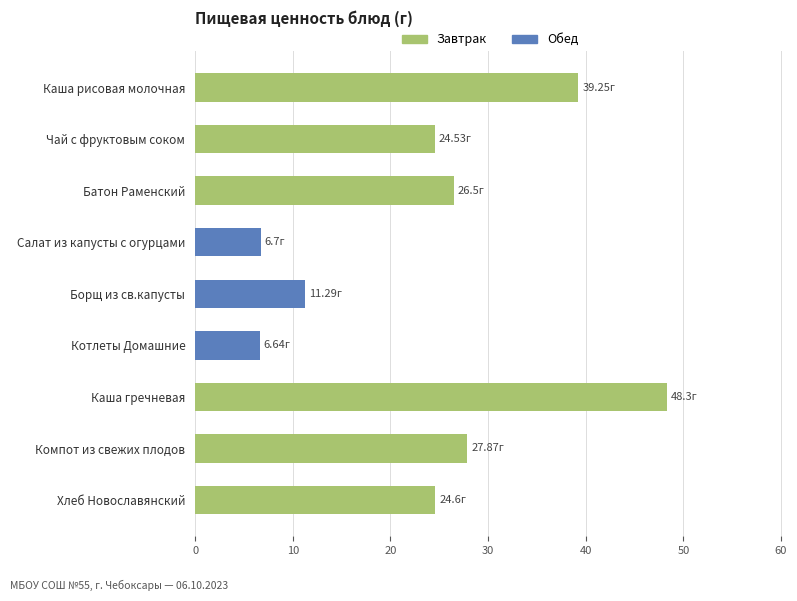

What is the label of the 1st bar from the bottom?

Хлеб Новославянский